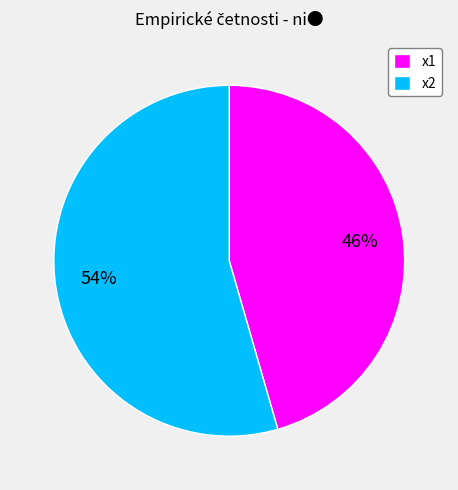

True or false: x2 accounts for 45% of the total.

False